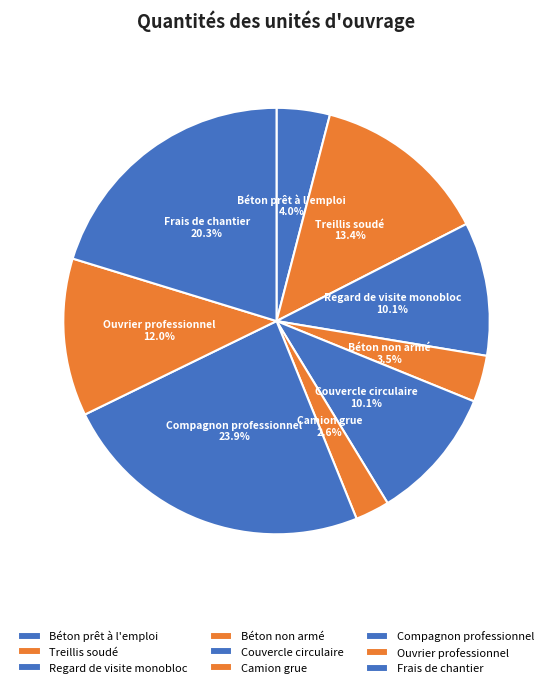

To the nearest percent, what is the difference between the largest and smallest slice percentages?

21%